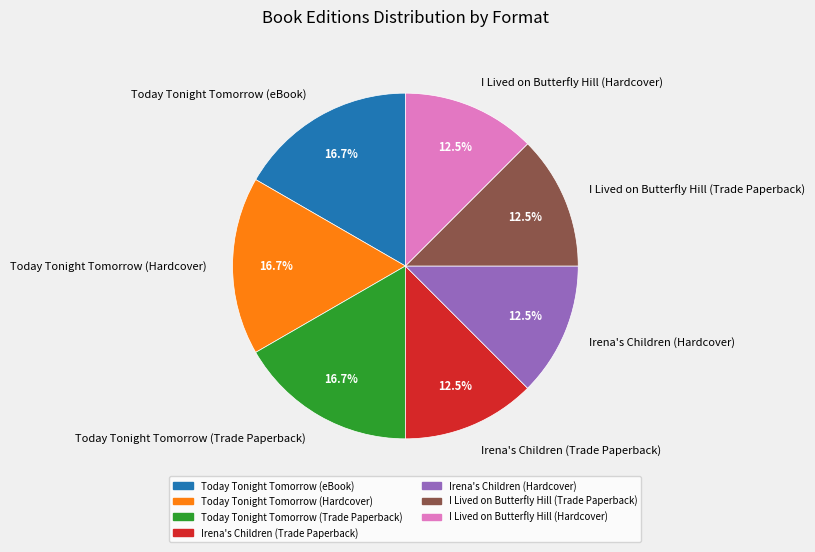

Does any single category account for the majority?

No